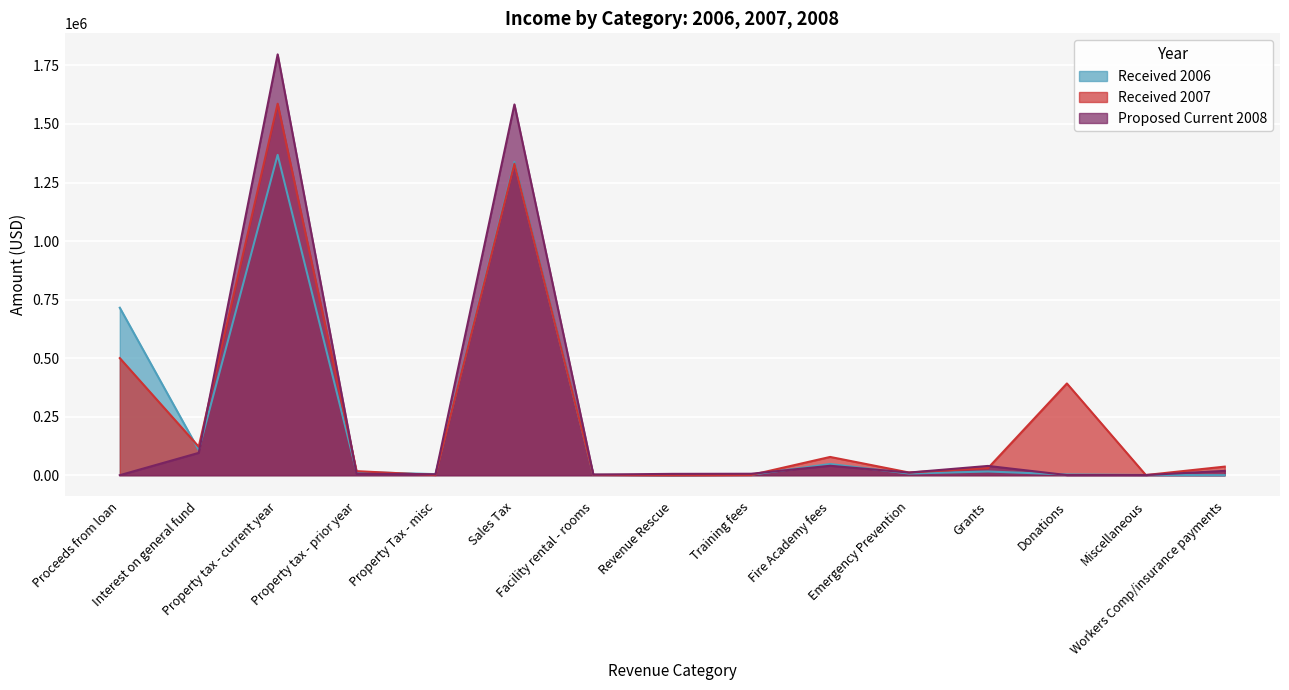

The value of Proposed Current 2008 at Miscellaneous is 632.0. True or false?

True